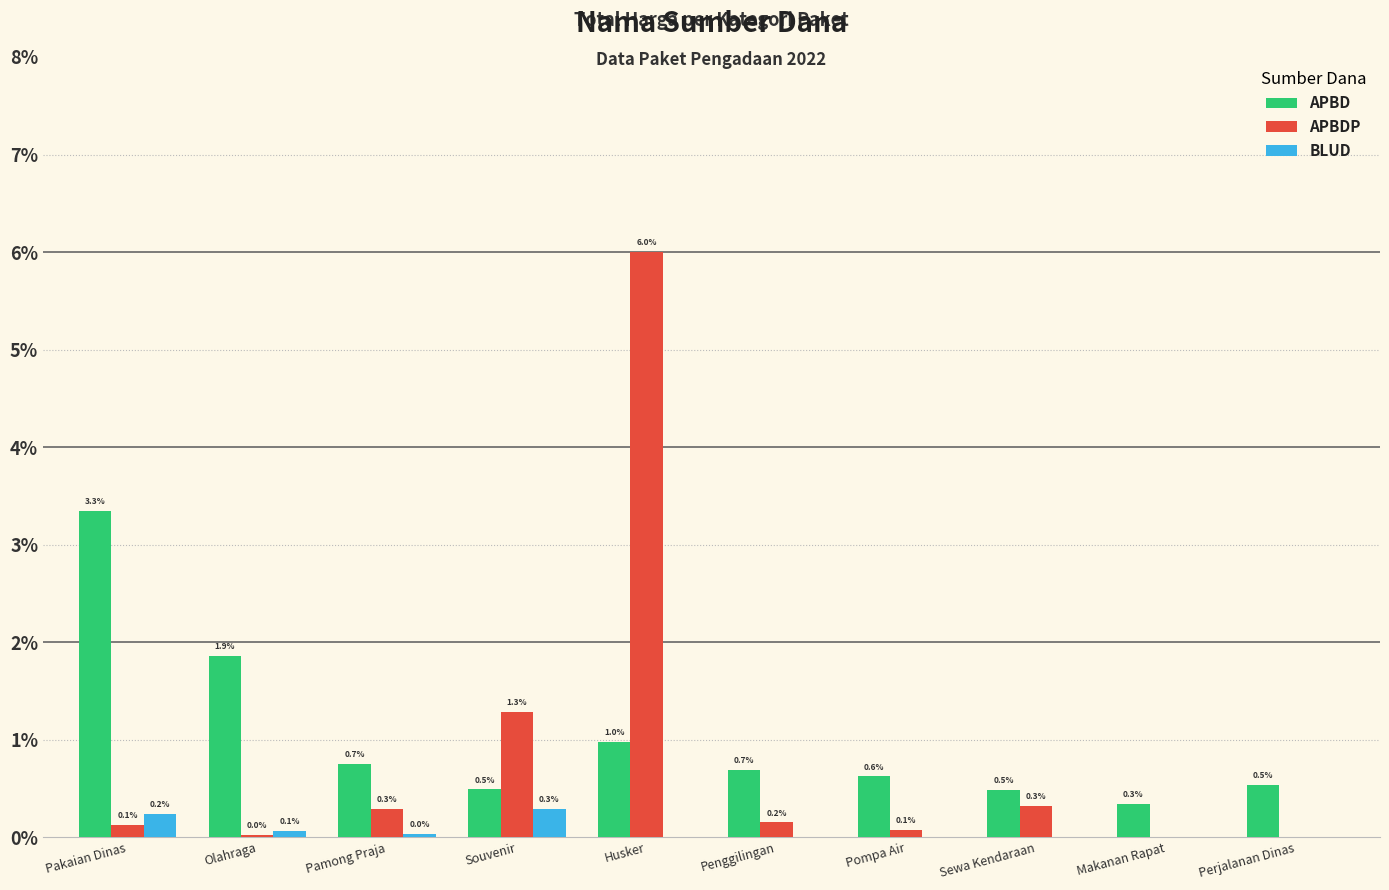

The APBD series shows 0.5 at Perjalanan Dinas. True or false?

True